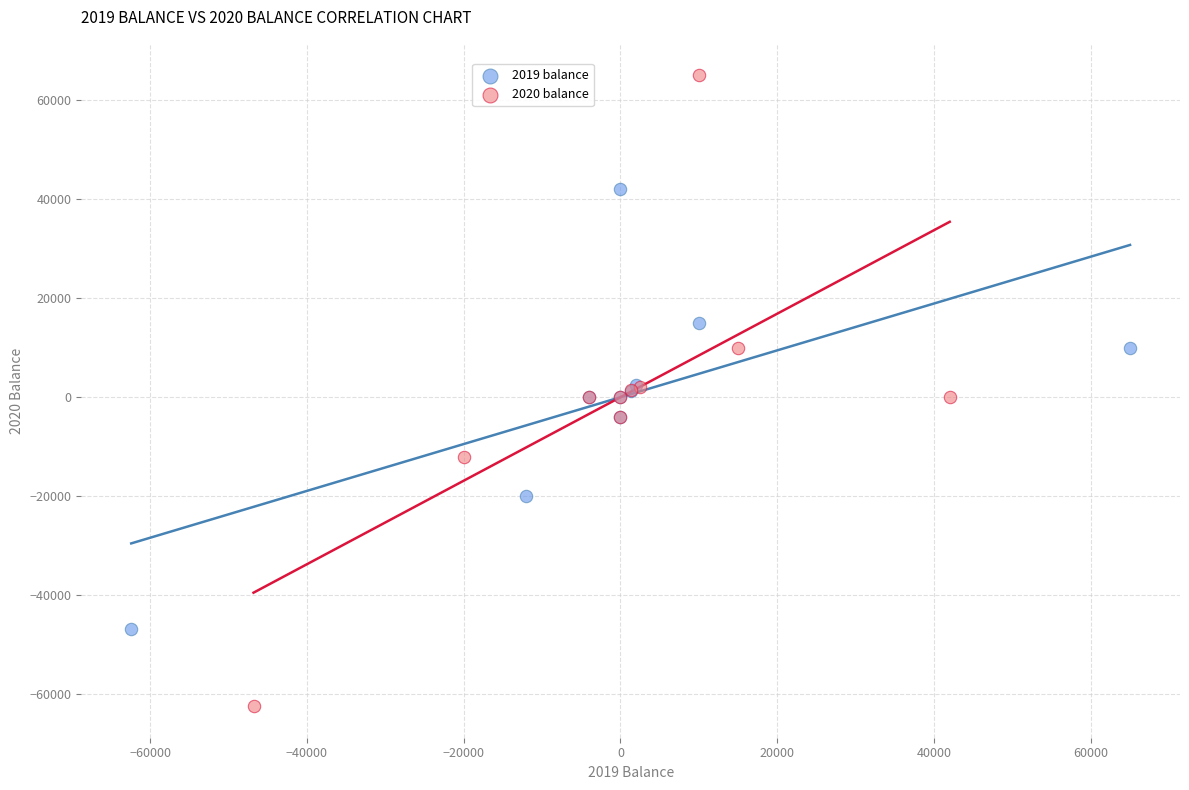

What are all the series names shown in the legend?

2019 balance, 2020 balance